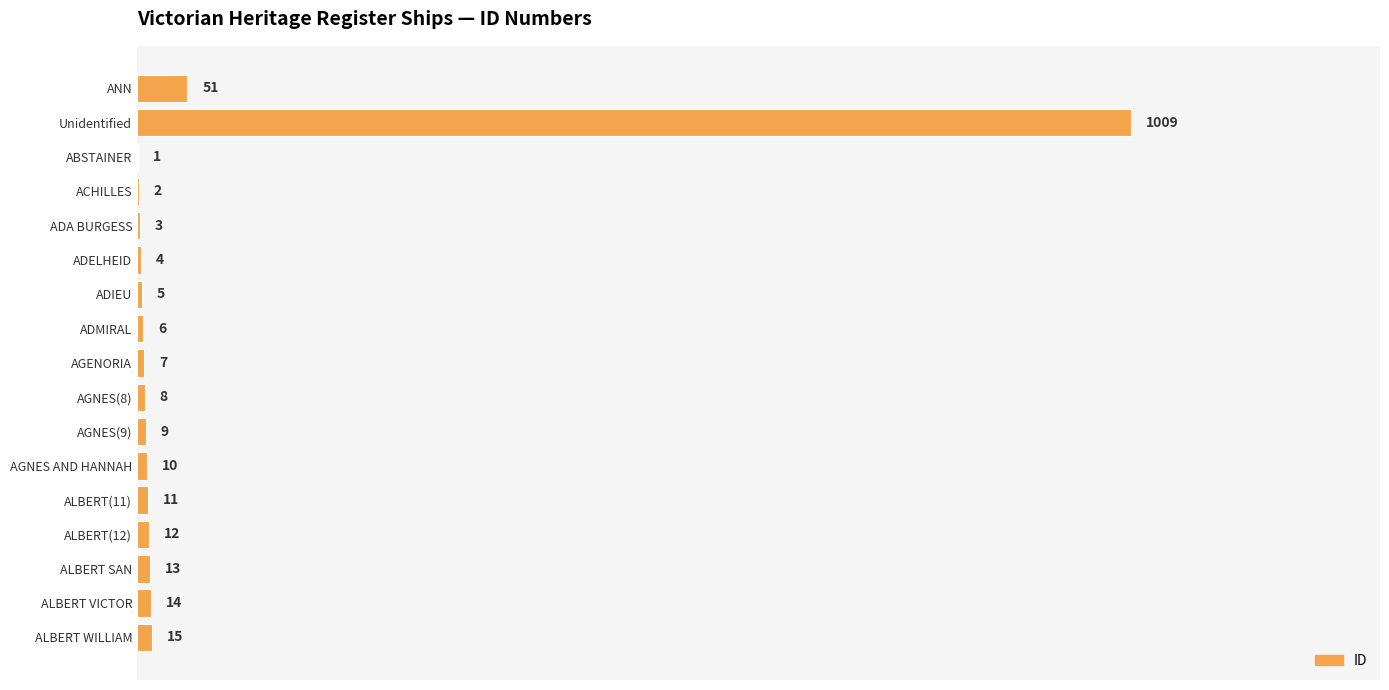

True or false: the data shows 3 at ADA BURGESS.

True